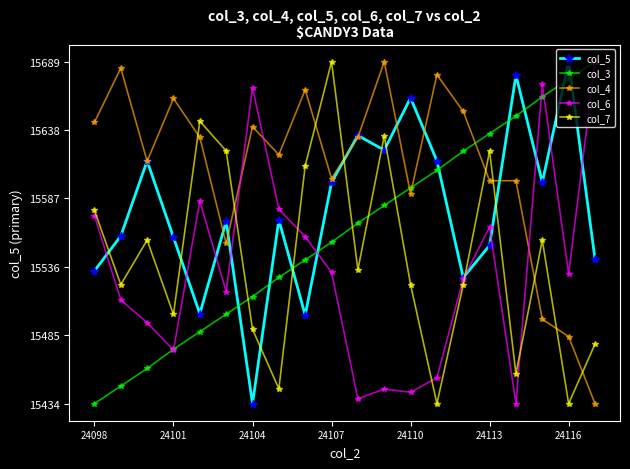

What is the value of the col_5 point at the 12th from the left?

15623.0